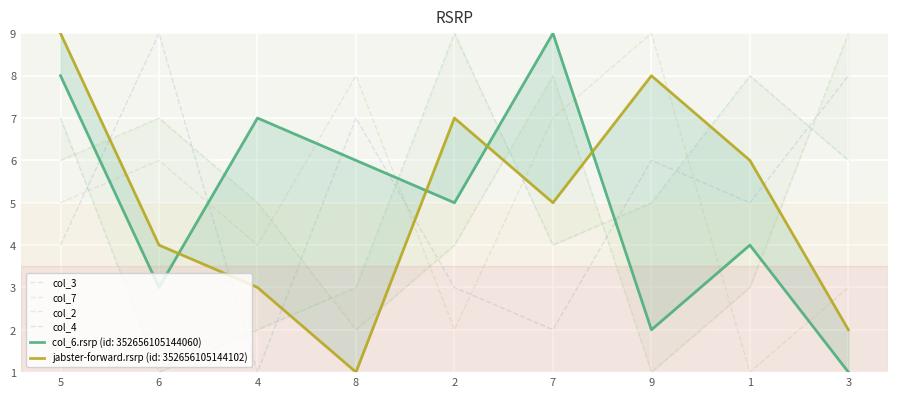

Is it true that col_2 equals 4 at 4?

True